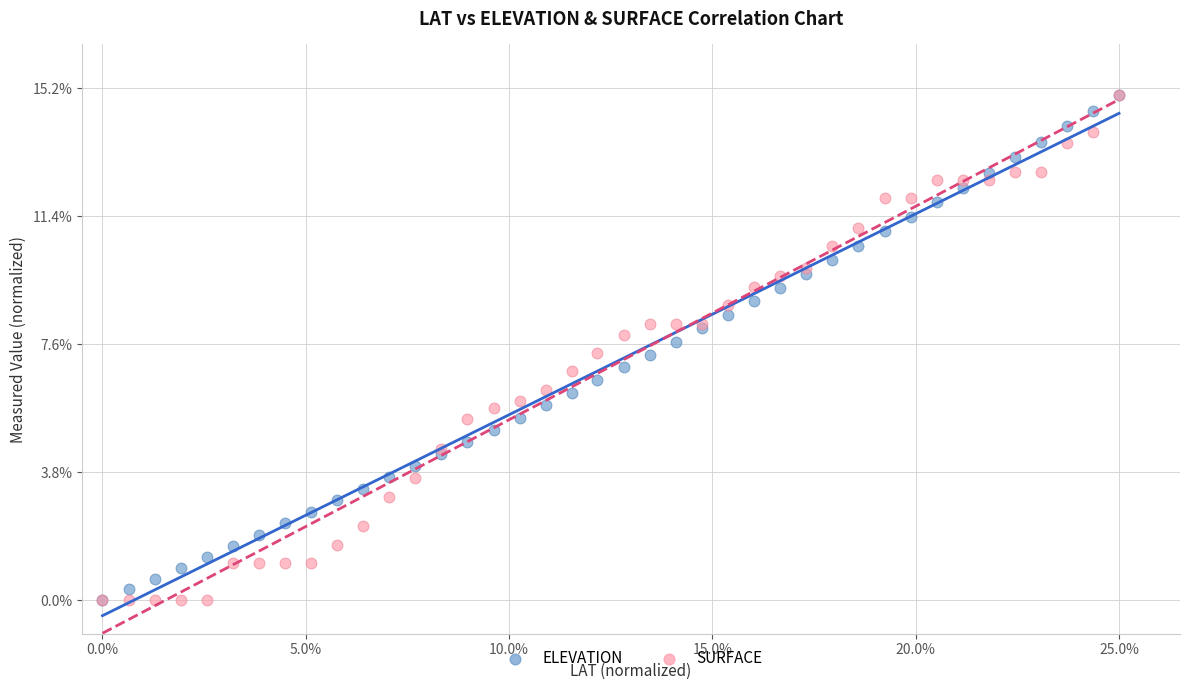

What are all the series names shown in the legend?

ELEVATION, SURFACE